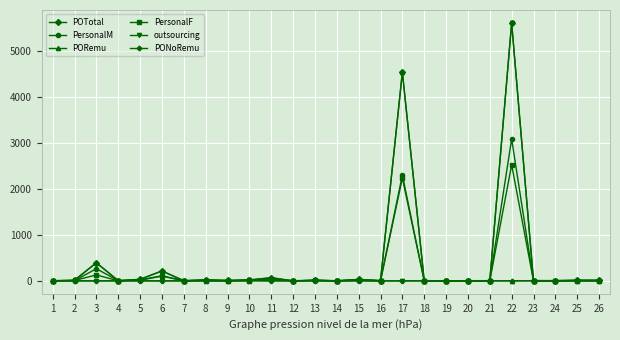

At which category is the sum across all series the highest?

22